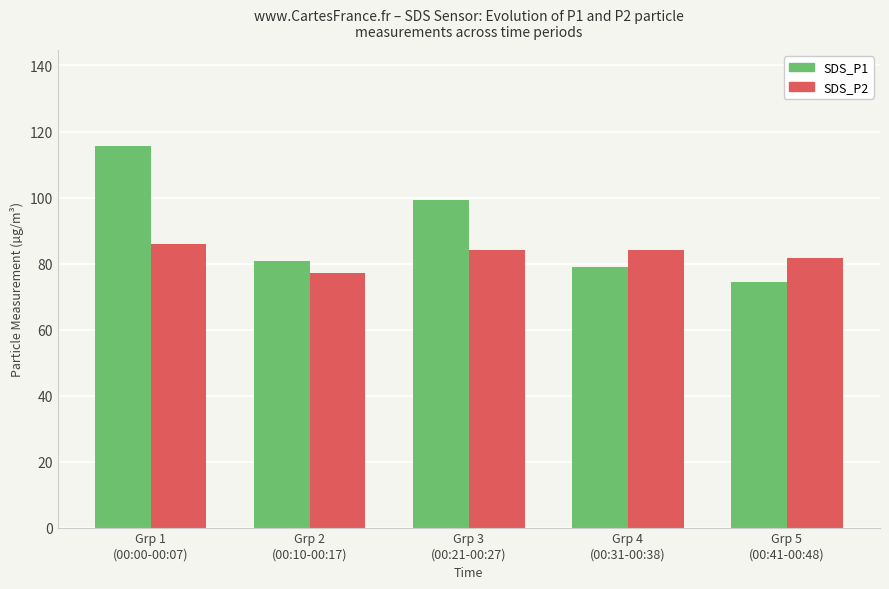

Between Grp 3
(00:21-00:27) and Grp 4
(00:31-00:38), which series saw the biggest shift?

SDS_P1